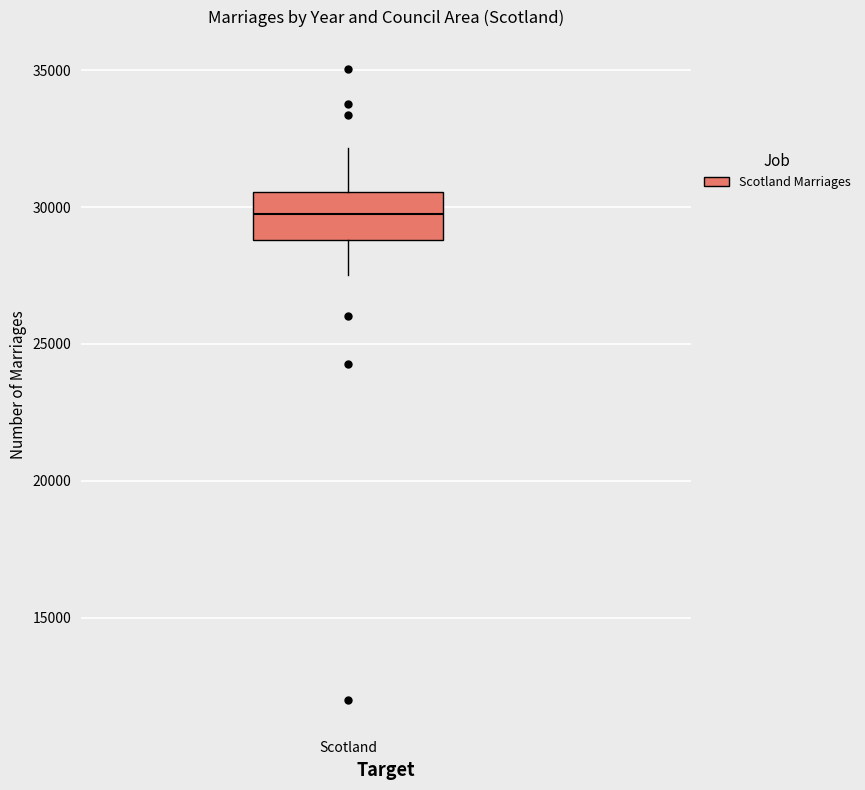

Transcribe this box plot: give where the median line is, the range the box spans, and where the two whiskers end, as read against the y-axis. The values are not printed on the chart, so give them approximately, as read against the axis.

median 30000, box 29000 to 30500, whiskers 27500 to 32000